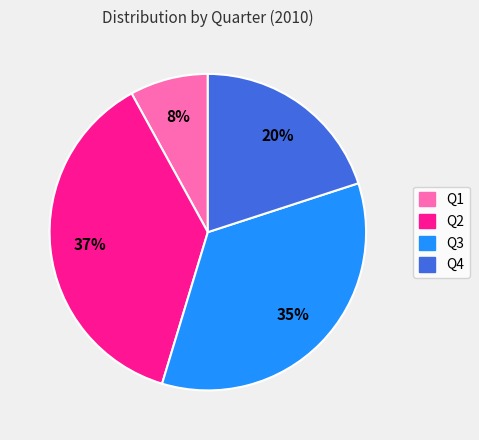

Approximately how many times larger is the value at Q4 compared to Q1?

2.5